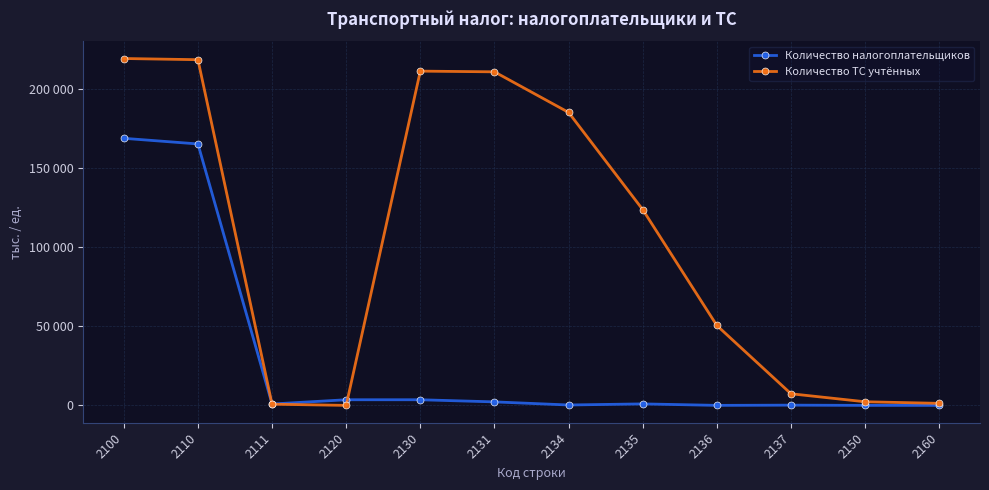

Reading left to right, what are all the values shown in this chart?

Количество налогоплательщиков: 2100=168960	2110=165396	2111=870	2120=3564	2130=3562	2131=2216	2134=251	2135=945	2136=10	2137=153	2150=2	2160=0
Количество ТС учтённых: 2100=219445	2110=218692	2111=750	2120=3	2130=211463	2131=211017	2134=185353	2135=123869	2136=50558	2137=7353	2150=2288	2160=1285